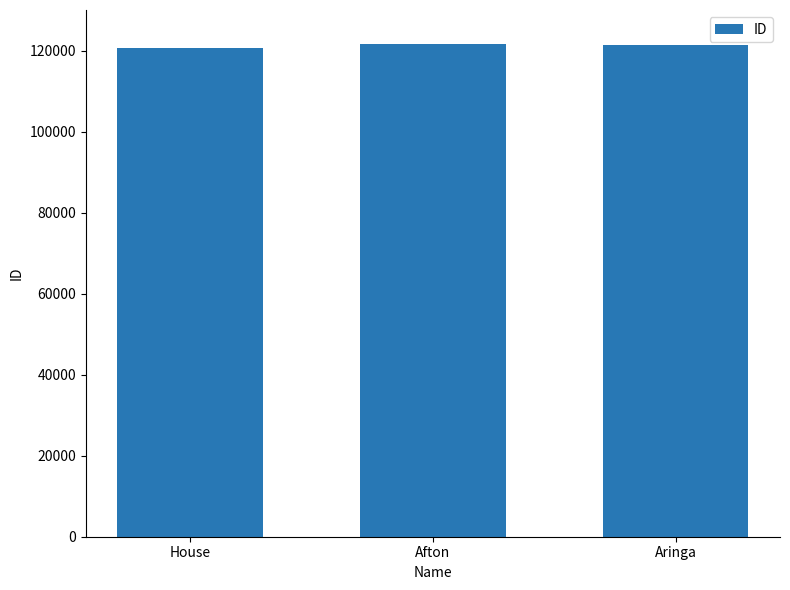

What is the difference between the maximum and second lowest values?

44